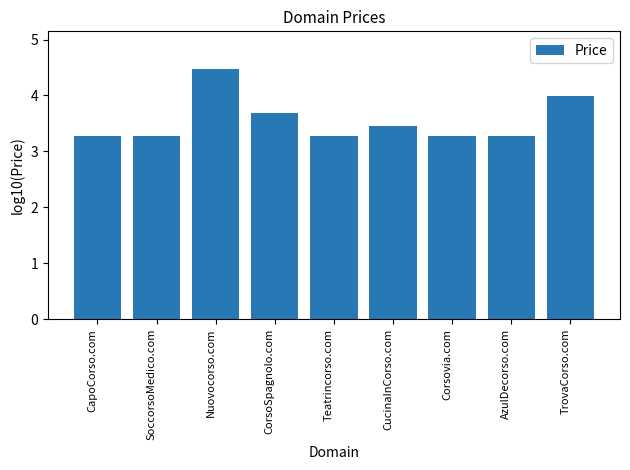

Reading left to right, list all the values displayed in this chart.

CapoCorso.com=3.3	SoccorsoMedico.com=3.3	Nuovocorso.com=4.5	CorsoSpagnolo.com=3.7	Teatrincorso.com=3.3	CucinaInCorso.com=3.5	Corsovia.com=3.3	AzulDecorso.com=3.3	TrovaCorso.com=4.0